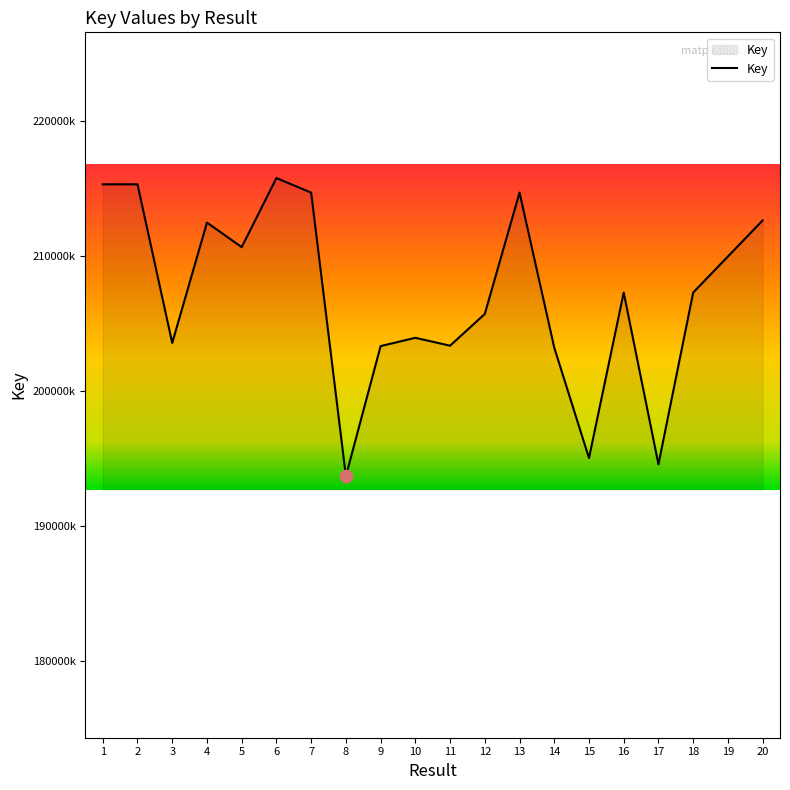

Approximately how many times larger is the value at 12 compared to 14?

1.0